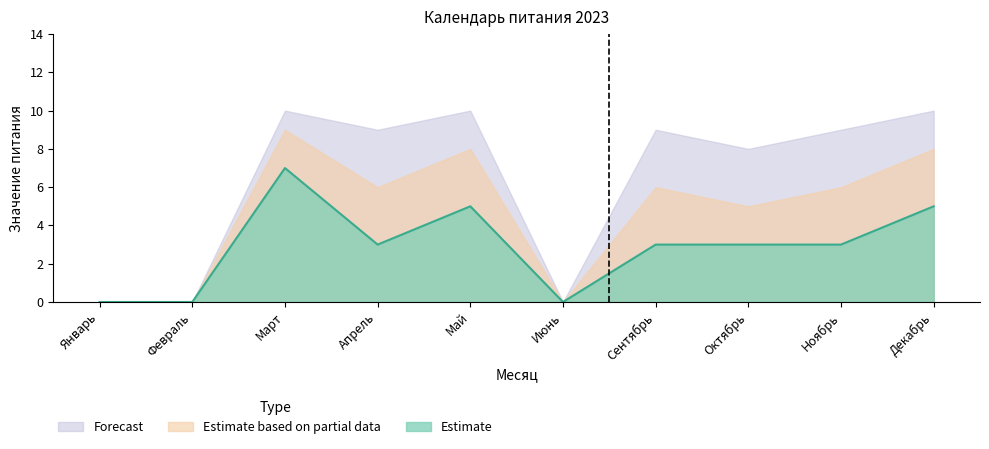

True or false: Estimate based on partial data and Forecast intersect in this chart.

False